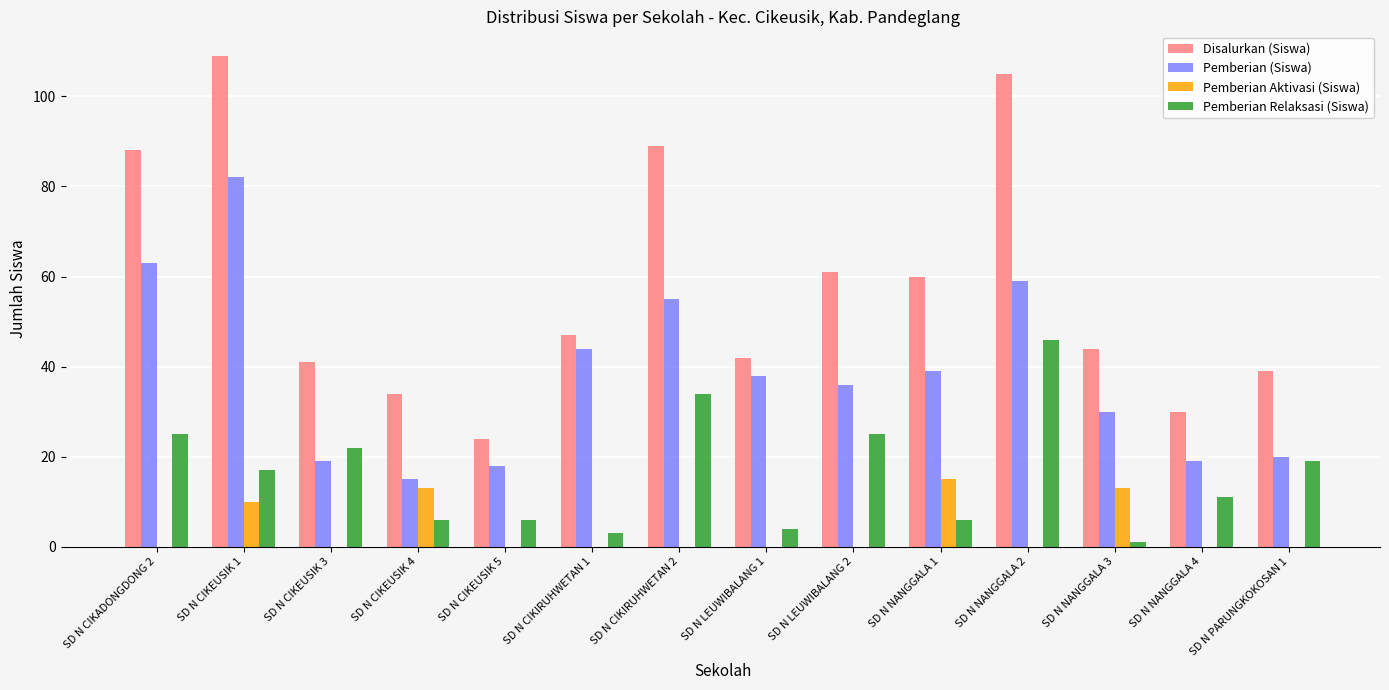

Reading left to right, extract all data points from this chart.

Disalurkan (Siswa): 88	109	41	34	24	47	89	42	61	60	105	44	30	39
Pemberian (Siswa): 63	82	19	15	18	44	55	38	36	39	59	30	19	20
Pemberian Aktivasi (Siswa): 0	10	0	13	0	0	0	0	0	15	0	13	0	0
Pemberian Relaksasi (Siswa): 25	17	22	6	6	3	34	4	25	6	46	1	11	19